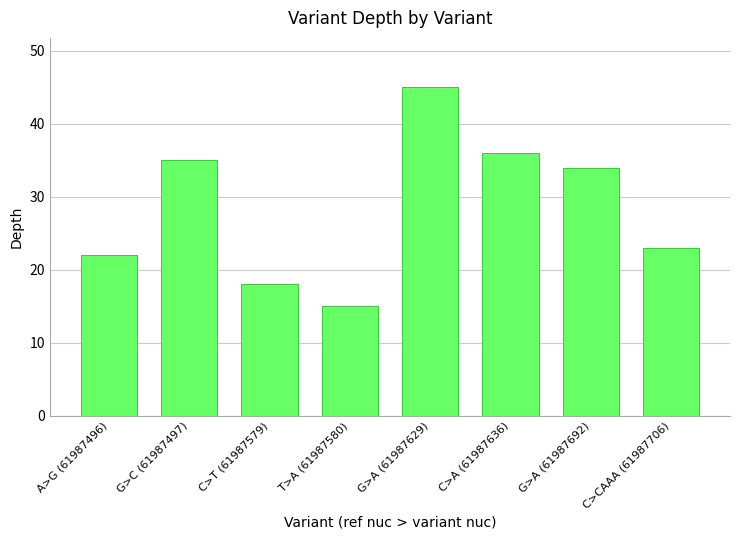

Approximately how many times larger is the value at C>T (61987579) compared to A>G (61987496)?

0.8